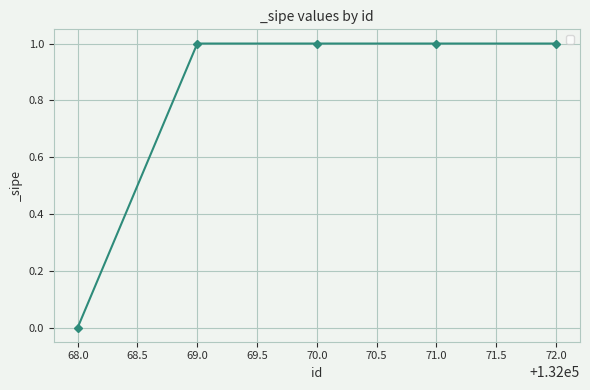

Approximately how many times larger is the value at 71.0 compared to 70.0?

1.0